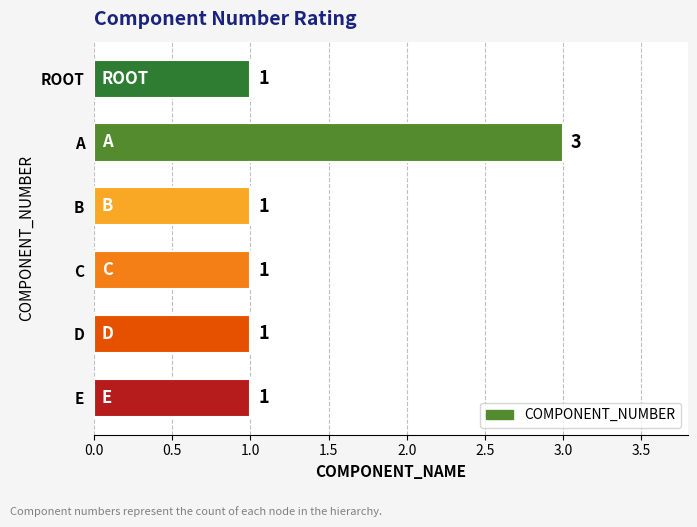

Reading bottom to top, transcribe all the data shown in this chart.

E=1	D=1	C=1	B=1	A=3	ROOT=1